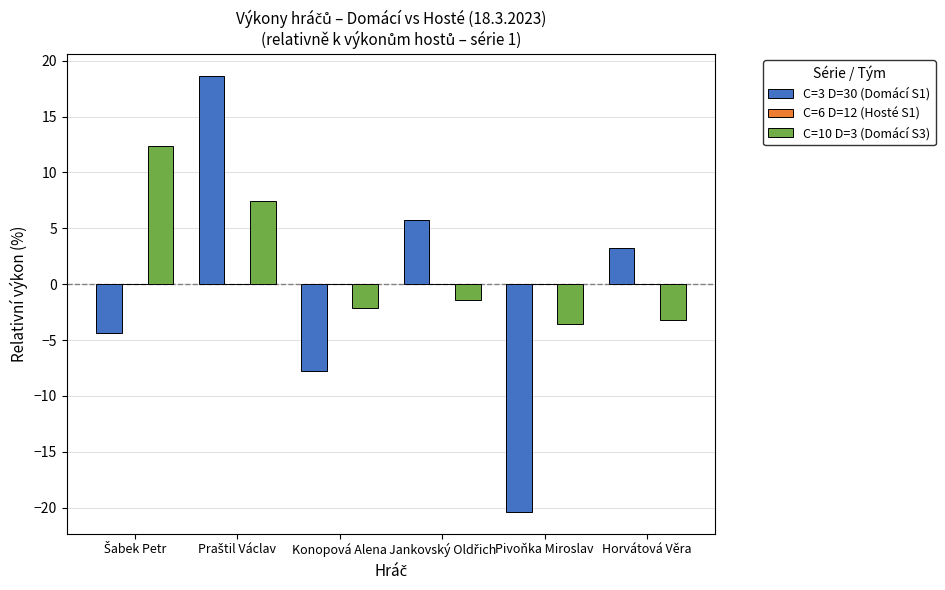

Reading right to left, transcribe all the data shown in this chart.

C=3 D=30 (Domácí S1): 3.2	-20.4	5.7	-7.8	18.7	-4.3
C=10 D=3 (Domácí S3): -3.2	-3.6	-1.4	-2.1	7.5	12.3